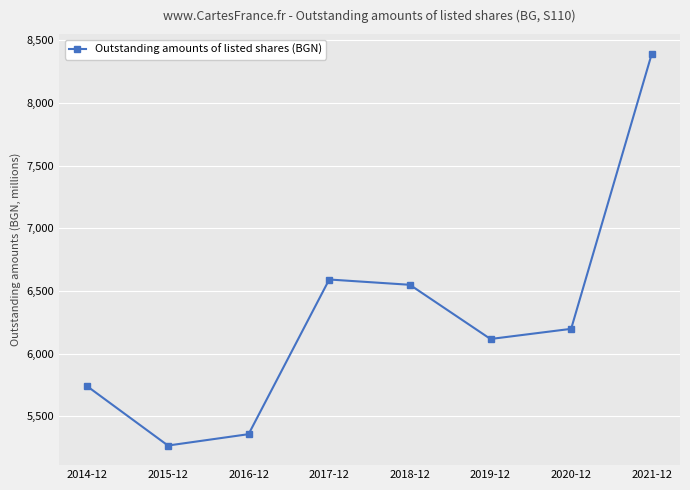

Where does the data first go above 6197?

2017-12